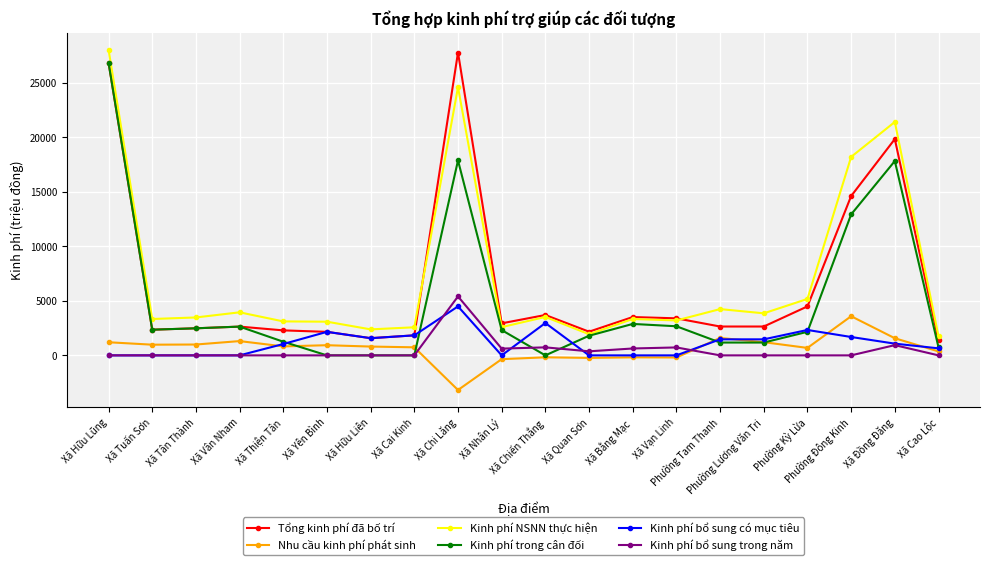

What is the minimum value for Tổng kinh phí đã bố trí?

1382.0